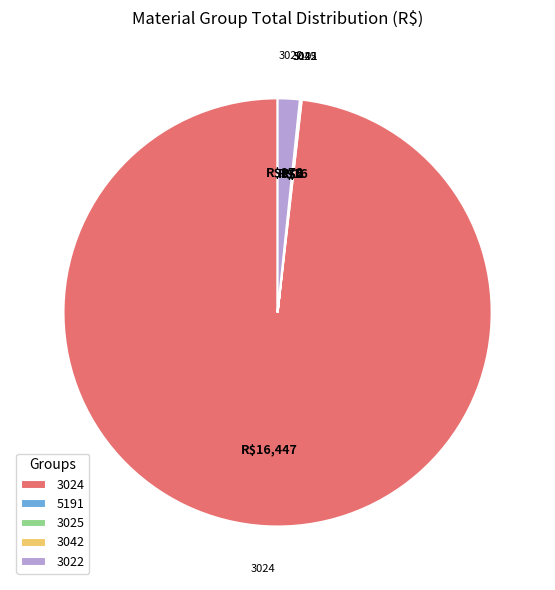

Which category has the biggest portion of the pie?

3024